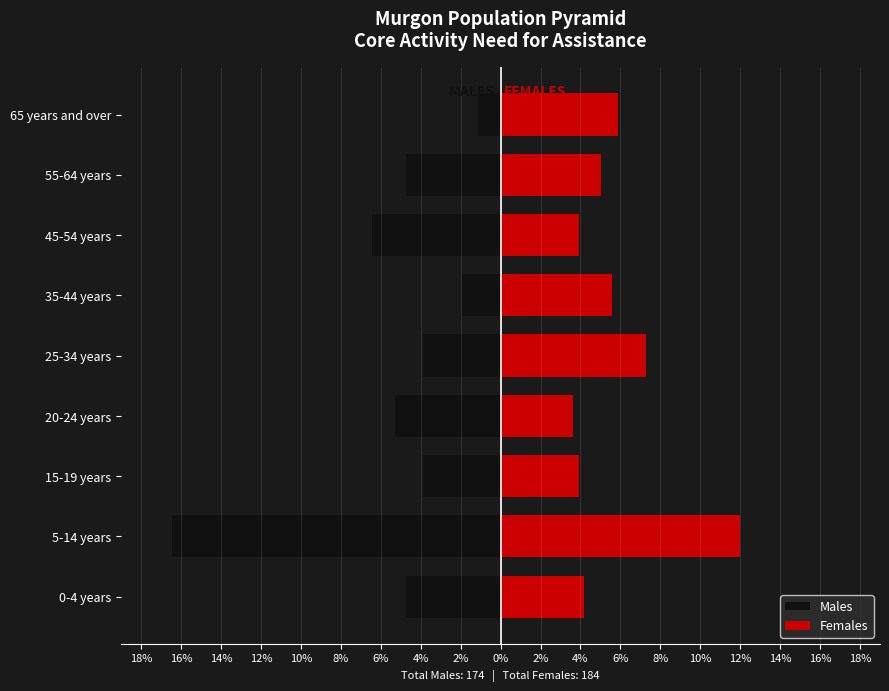

What is the sum of the Females values at 25-34 years and 0-4 years?

11.5